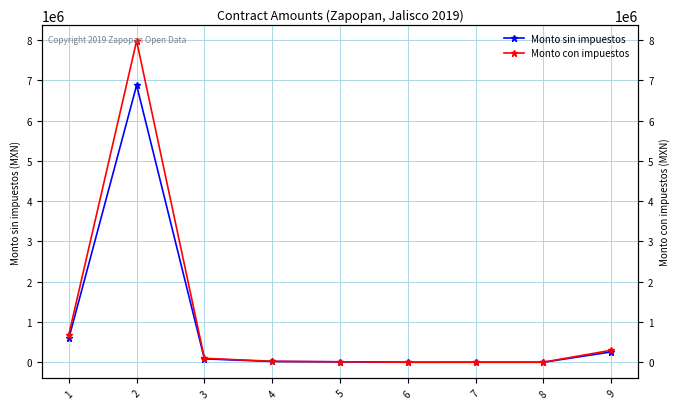

True or false: Monto sin impuestos and Monto con impuestos intersect in this chart.

False